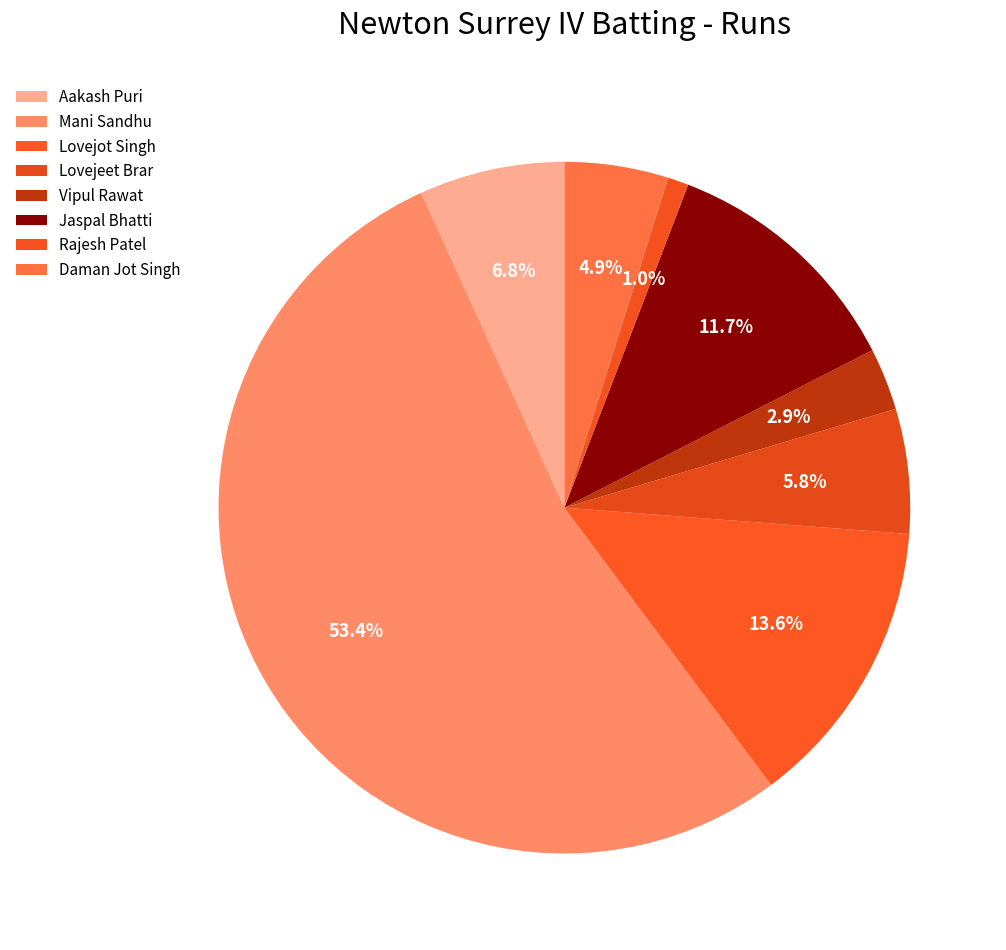

Which category accounts for the majority?

Mani Sandhu